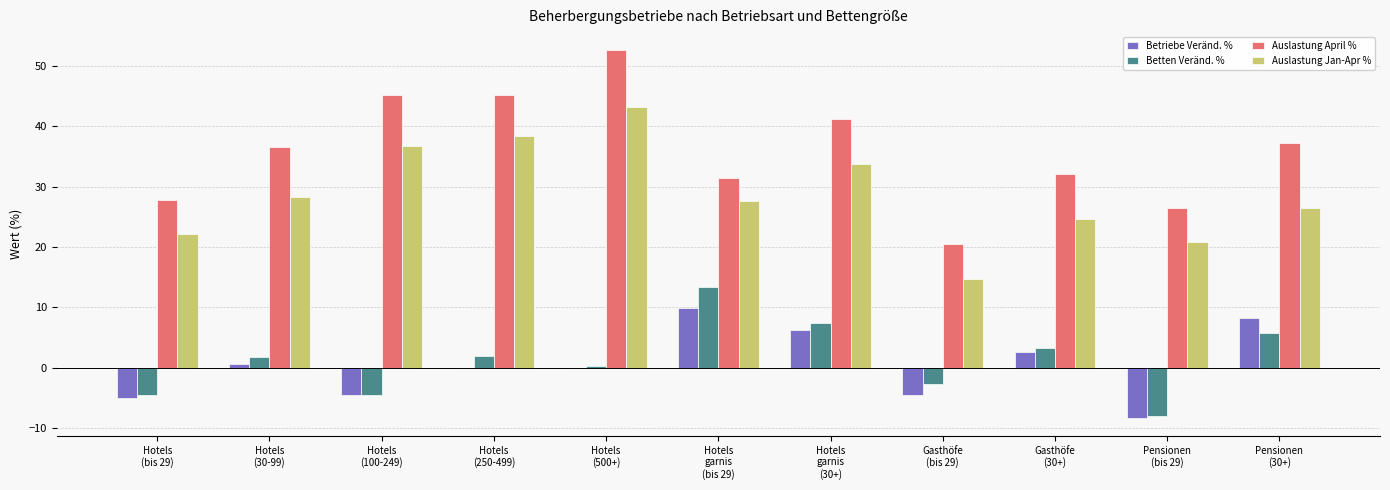

What is the sum of all Auslastung April % values?

396.4